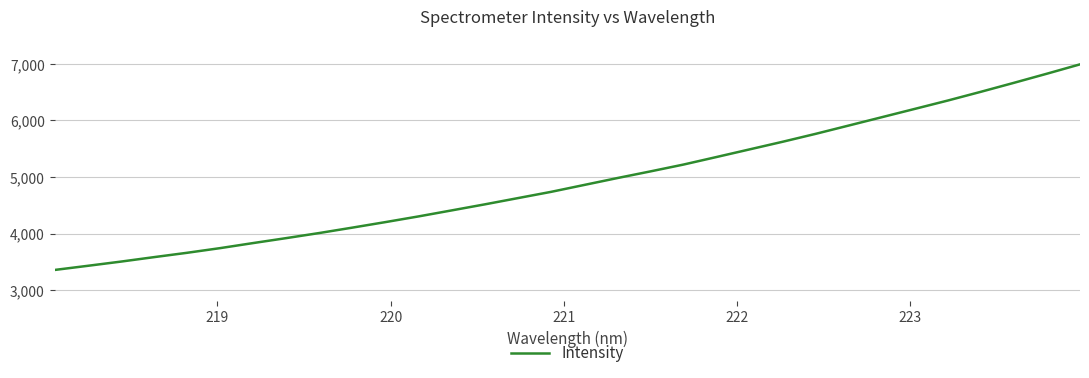

What is the maximum value shown in the chart?

6990.3